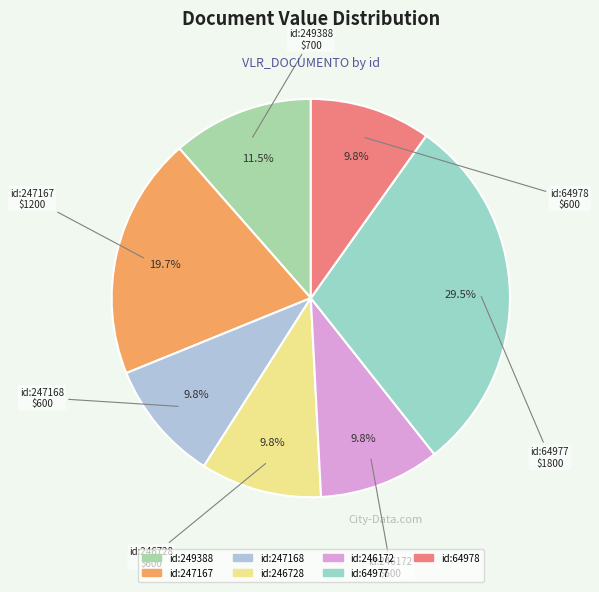

Does any single category account for the majority?

No